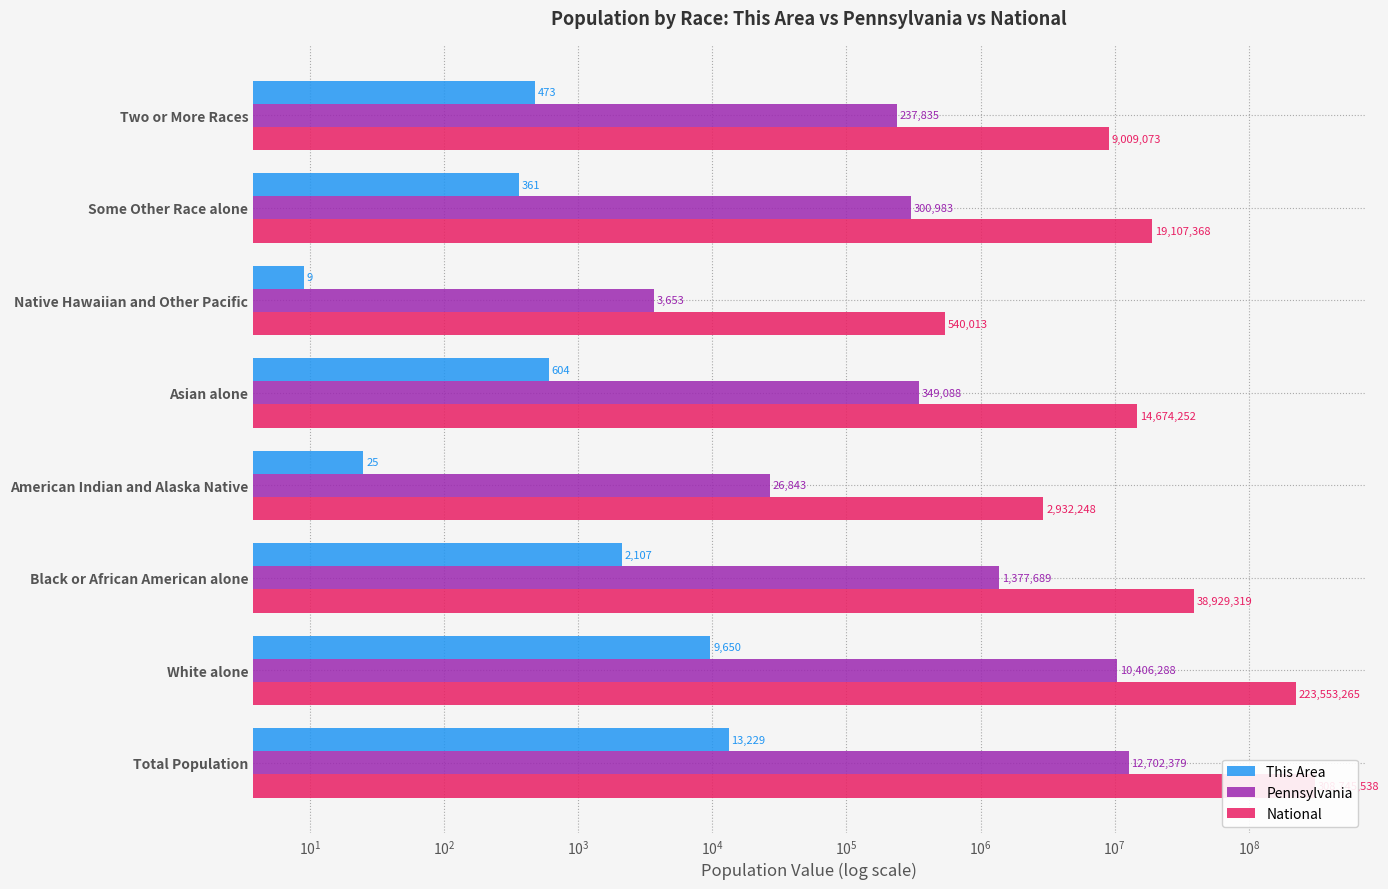

Which series has the largest range (max minus min)?

National